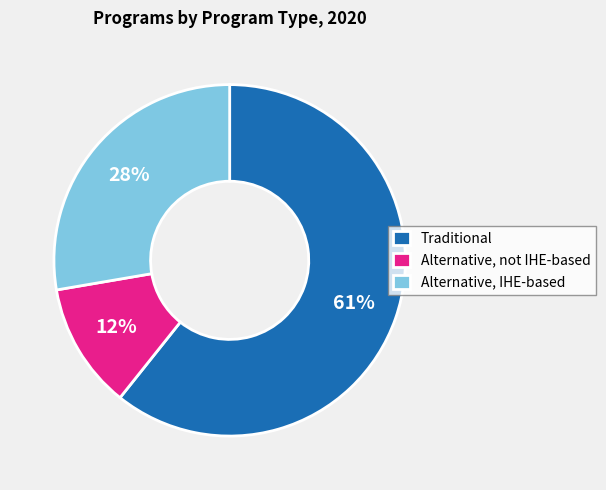

What percentage is the Alternative, not IHE-based slice, to the nearest percent?

12%